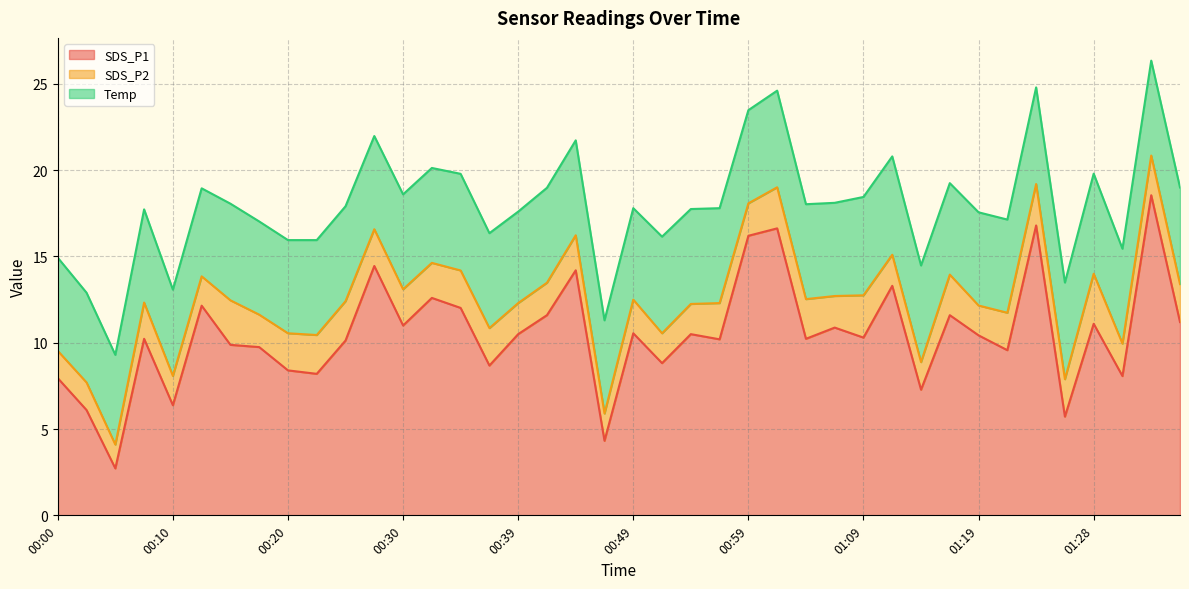

Reading left to right, what are all the values shown in this chart?

SDS_P1: 00:00=8.0	00:03=6.1	00:05=2.7	00:08=10.2	00:10=6.4	00:13=12.2	00:15=9.9	00:17=9.8	00:20=8.4	00:22=8.2	00:25=10.1	00:27=14.4	00:30=11.0	00:32=12.6	00:35=12.0	00:37=8.7	00:39=10.5	00:42=11.6	00:44=14.2	00:47=4.3	00:49=10.6	00:52=8.8	00:54=10.5	00:57=10.2	00:59=16.2	01:02=16.6	01:04=10.2	01:07=10.9	01:09=10.3	01:11=13.3	01:14=7.3	01:16=11.6	01:19=10.4	01:21=9.6	01:24=16.8	01:26=5.7	01:28=11.1	01:31=8.1	01:33=18.6	01:36=11.2
SDS_P2: 00:00=1.6	00:03=1.6	00:05=1.4	00:08=2.1	00:10=1.7	00:13=1.7	00:15=2.6	00:17=1.9	00:20=2.1	00:22=2.2	00:25=2.3	00:27=2.1	00:30=2.1	00:32=2.0	00:35=2.2	00:37=2.2	00:39=1.8	00:42=1.9	00:44=2.0	00:47=1.6	00:49=1.9	00:52=1.7	00:54=1.8	00:57=2.1	00:59=1.9	01:02=2.4	01:04=2.3	01:07=1.8	01:09=2.5	01:11=1.8	01:14=1.6	01:16=2.4	01:19=1.7	01:21=2.2	01:24=2.4	01:26=2.2	01:28=2.9	01:31=1.9	01:33=2.3	01:36=2.2
Temp: 00:00=5.4	00:03=5.2	00:05=5.2	00:08=5.4	00:10=5.0	00:13=5.1	00:15=5.6	00:17=5.4	00:20=5.4	00:22=5.5	00:25=5.5	00:27=5.4	00:30=5.5	00:32=5.5	00:35=5.6	00:37=5.5	00:39=5.3	00:42=5.5	00:44=5.5	00:47=5.4	00:49=5.3	00:52=5.6	00:54=5.5	00:57=5.5	00:59=5.4	01:02=5.6	01:04=5.5	01:07=5.4	01:09=5.7	01:11=5.7	01:14=5.6	01:16=5.3	01:19=5.4	01:21=5.4	01:24=5.6	01:26=5.6	01:28=5.8	01:31=5.5	01:33=5.5	01:36=5.6